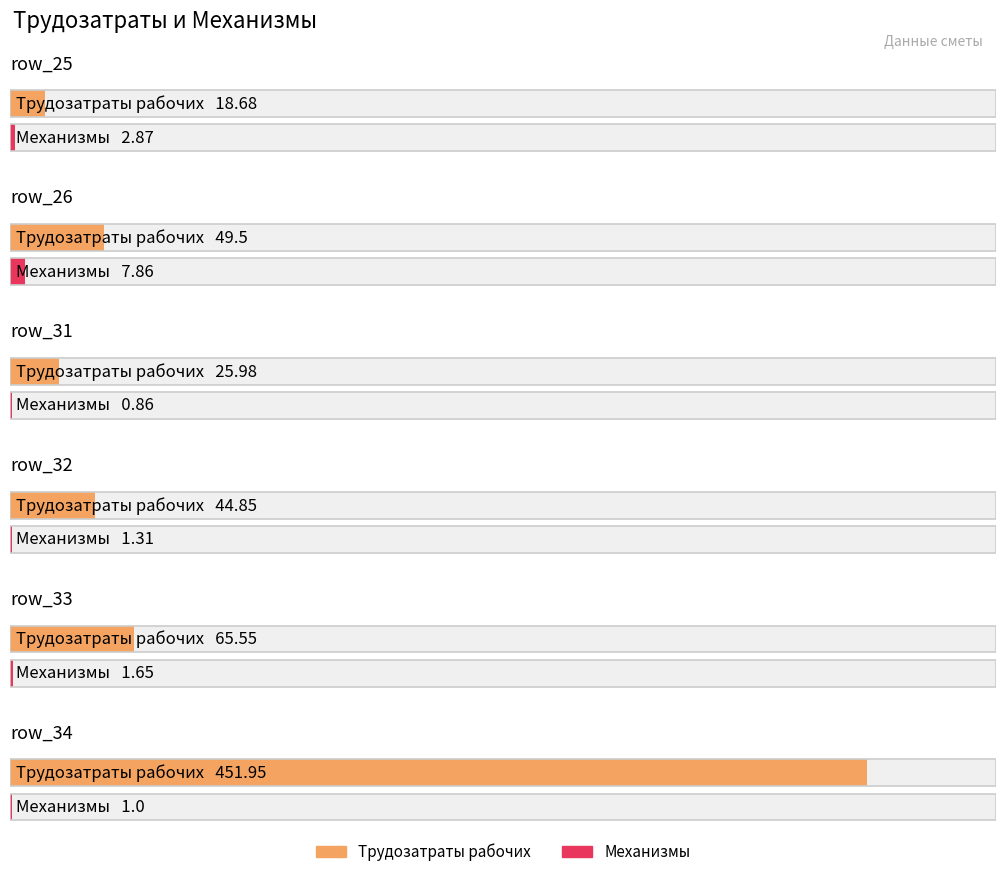

How many bars are there in each group?

2